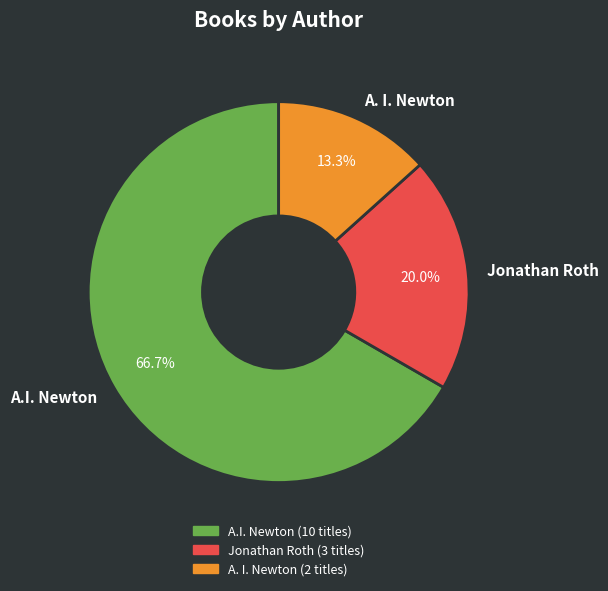

Rank the categories by value from highest to lowest.

A.I. Newton, Jonathan Roth, A. I. Newton